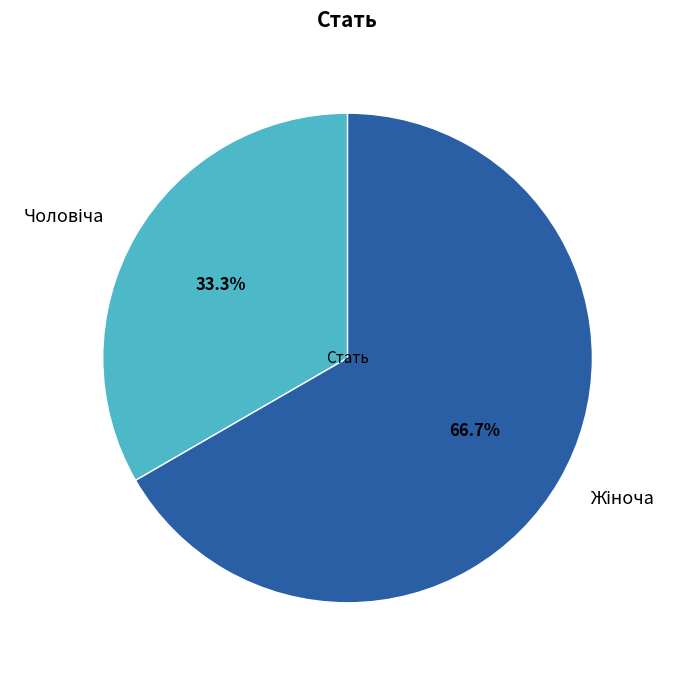

How many slices are in this pie chart?

2